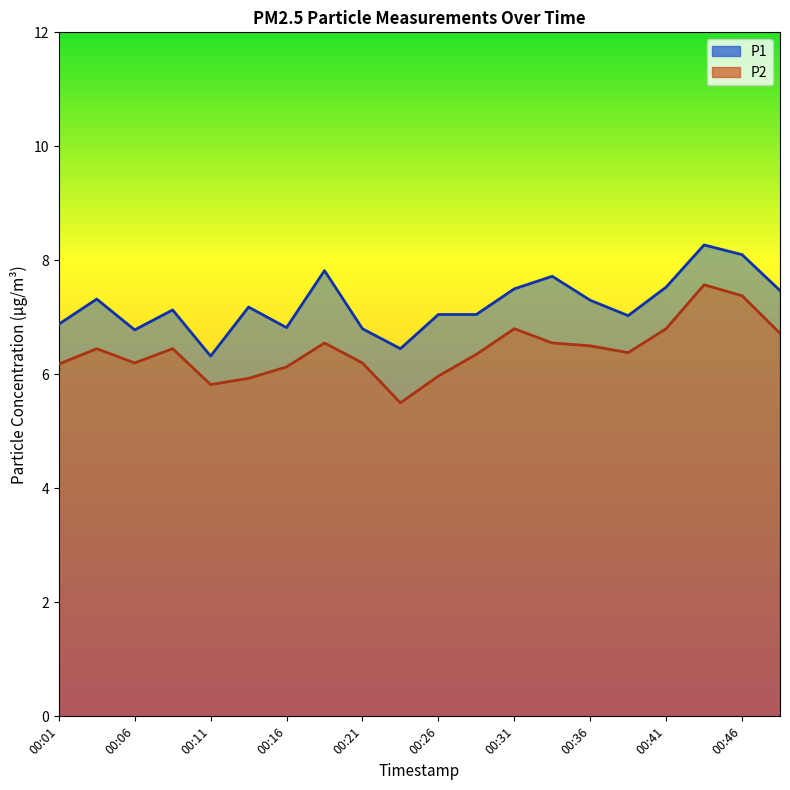

The P2 series shows 4.7 at 00:41. True or false?

False